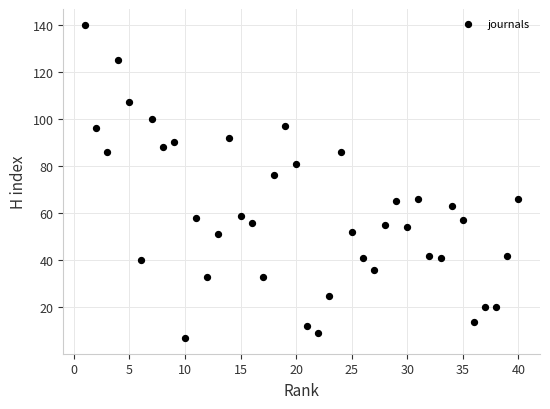

What Y value in the scatter plot is closest to 73?

76